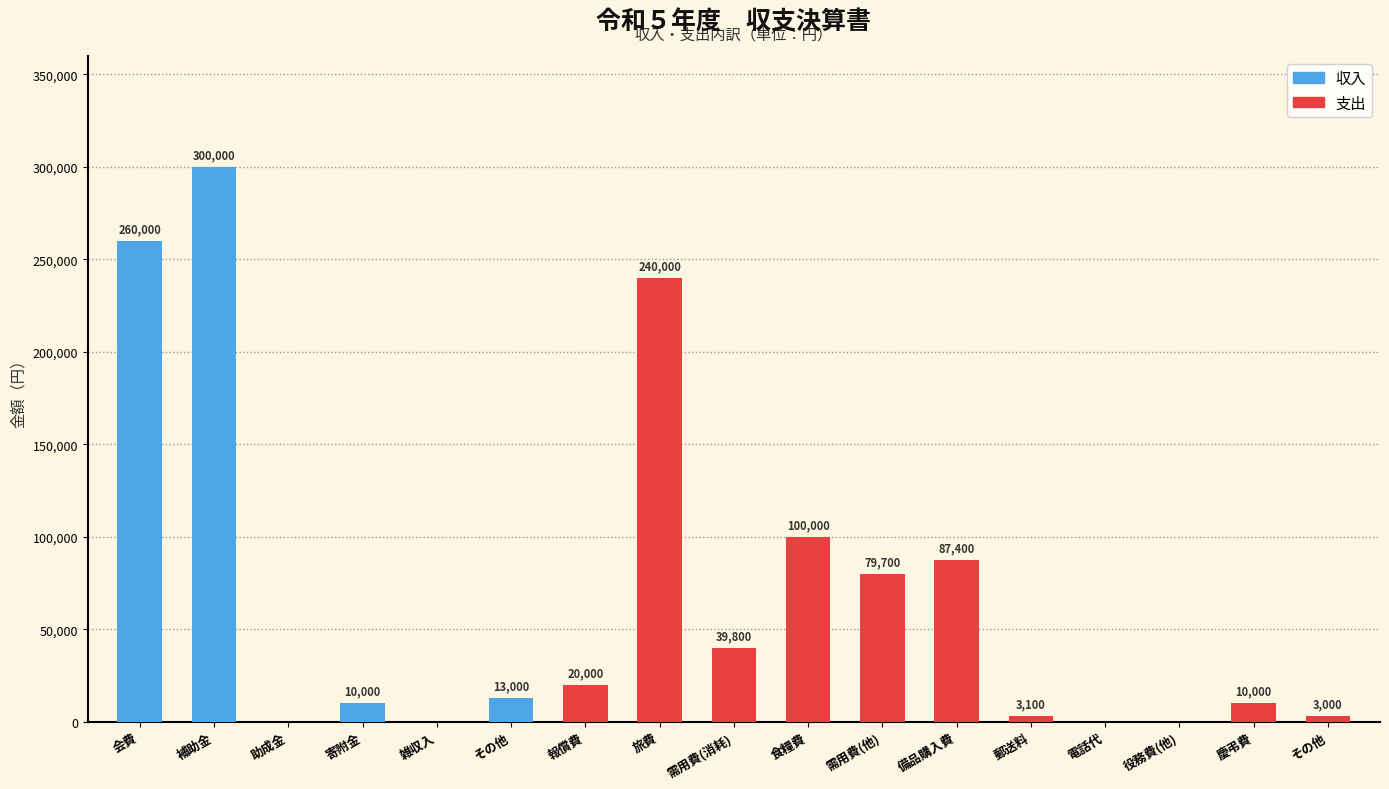

What is the change in value from 助成金 to 寄附金?

+10000